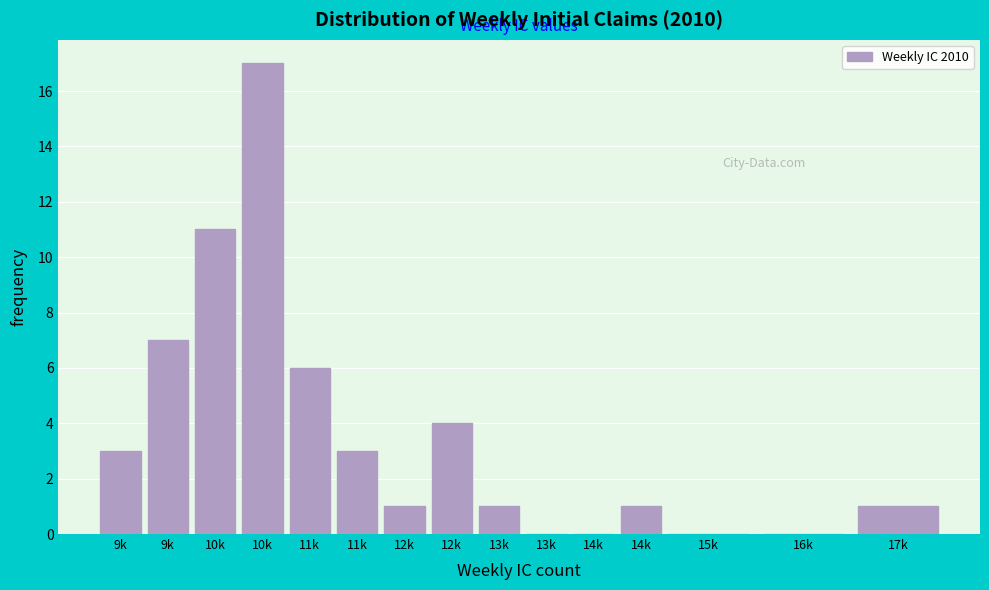

Are the bars horizontal?

No